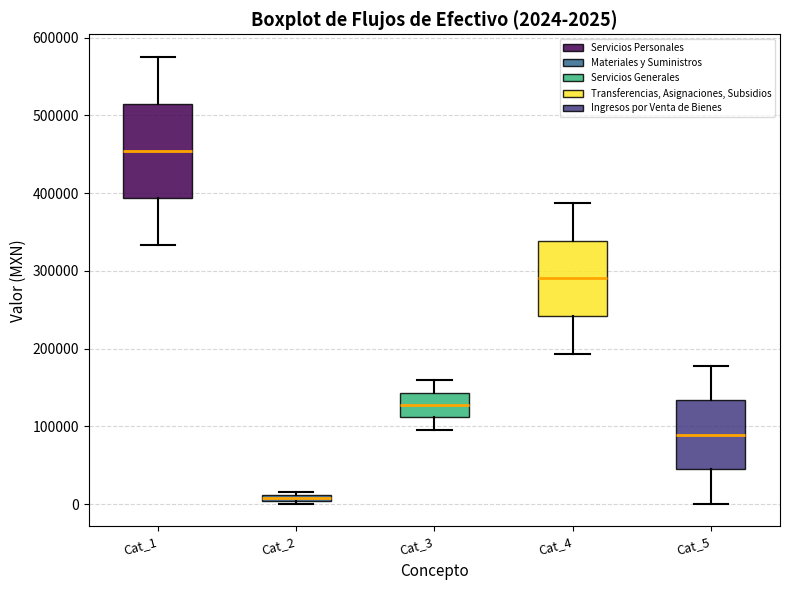

Which box is the tallest, from its lower edge to its upper edge?

Cat_1